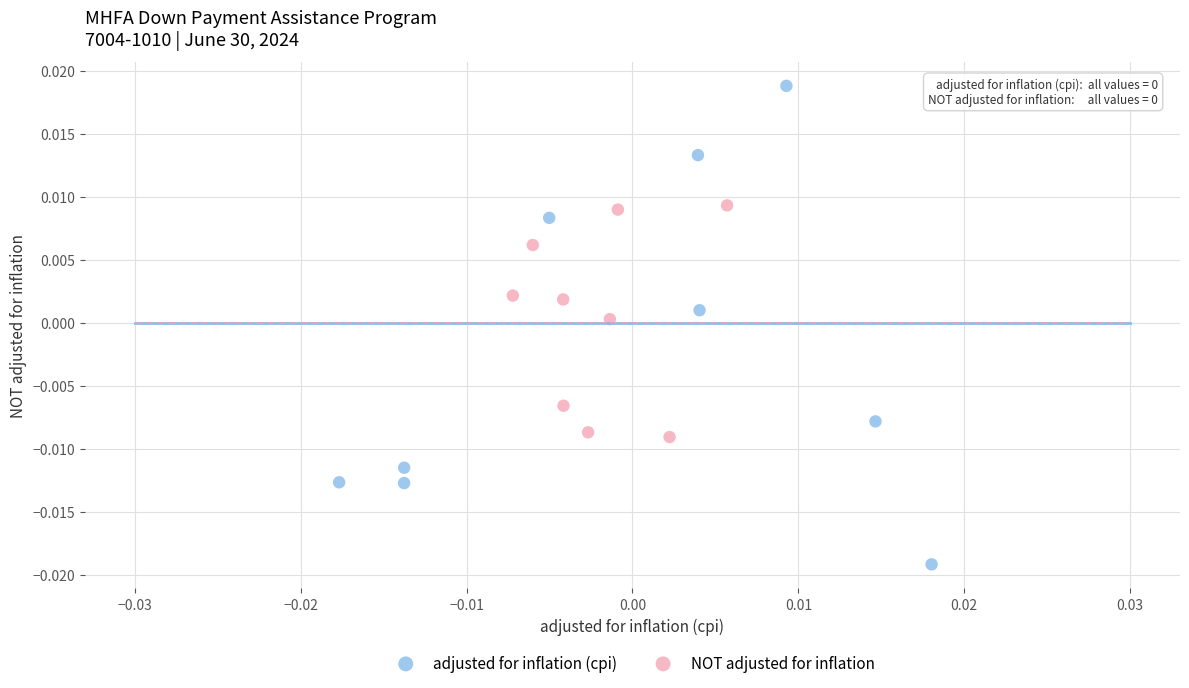

What are all the series names shown in the legend?

adjusted for inflation (cpi), NOT adjusted for inflation